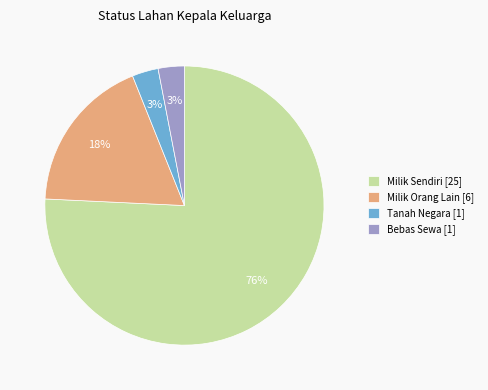

What percentage is the Bebas Sewa [1] slice, to the nearest percent?

3%